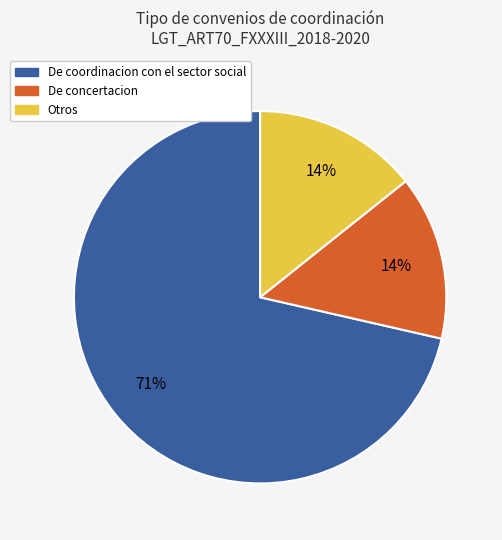

Count the number of slices in the pie.

3